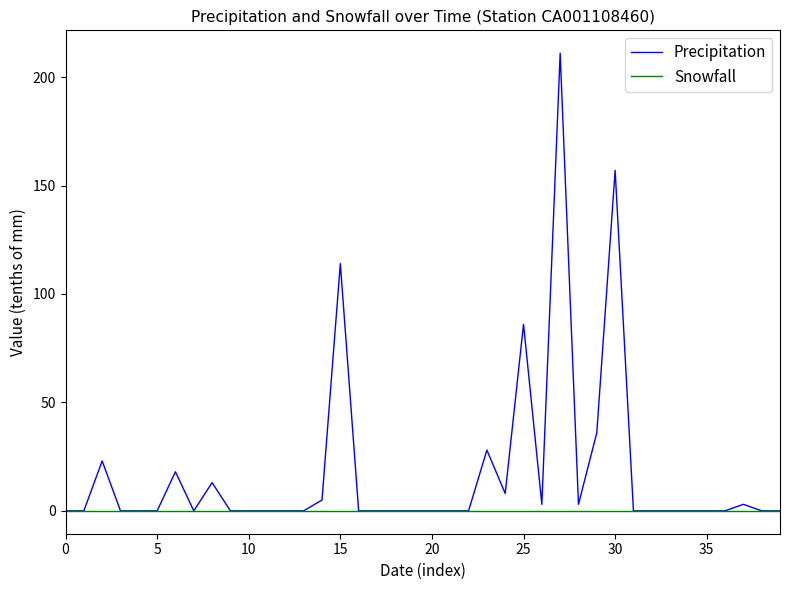

Which series has the largest range (max minus min)?

Precipitation